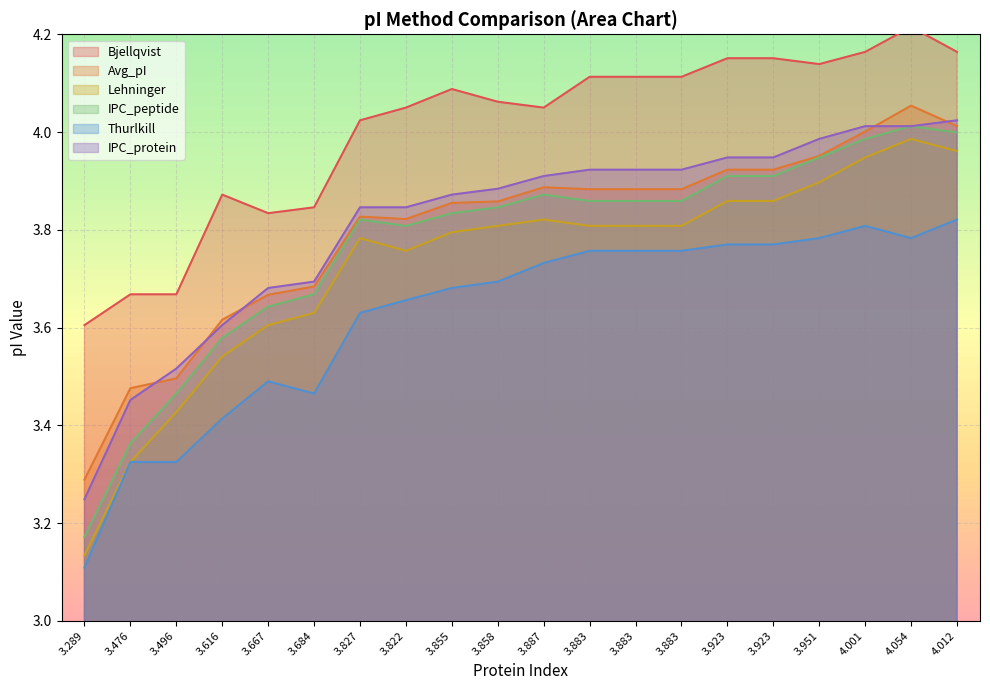

Between 3.923 and 3.858, which is larger?

3.923